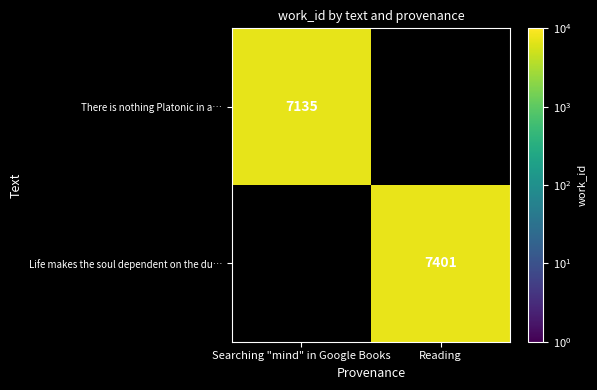

True or false: Life makes the soul dependent on the du… has a value of 7401 at Reading.

True